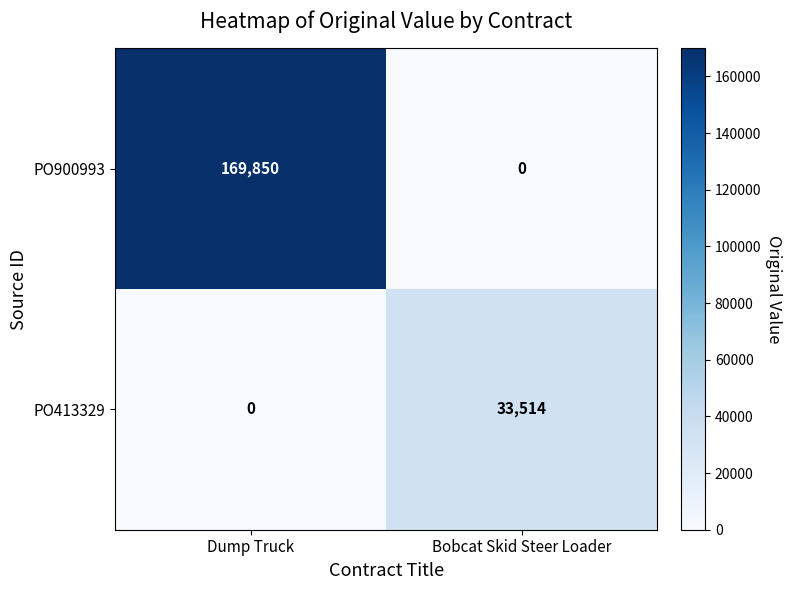

The value of PO900993 at Bobcat Skid Steer Loader is 0. True or false?

True